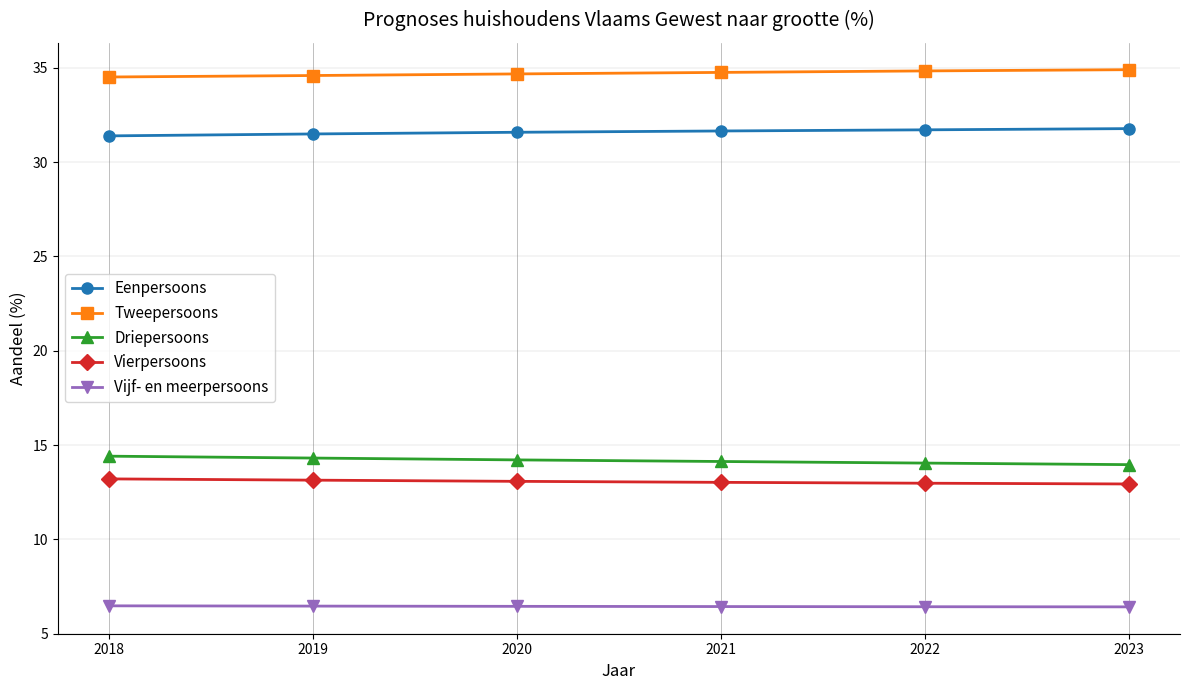

How many lines are shown in the chart?

5